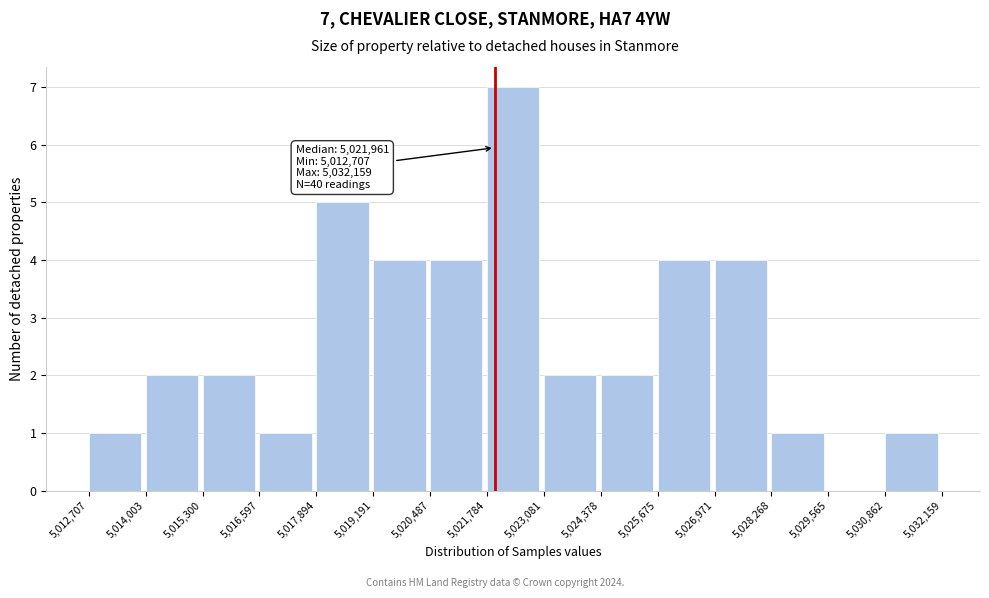

Which range on the x-axis has the tallest bar?

5,021,784 to 5,023,081